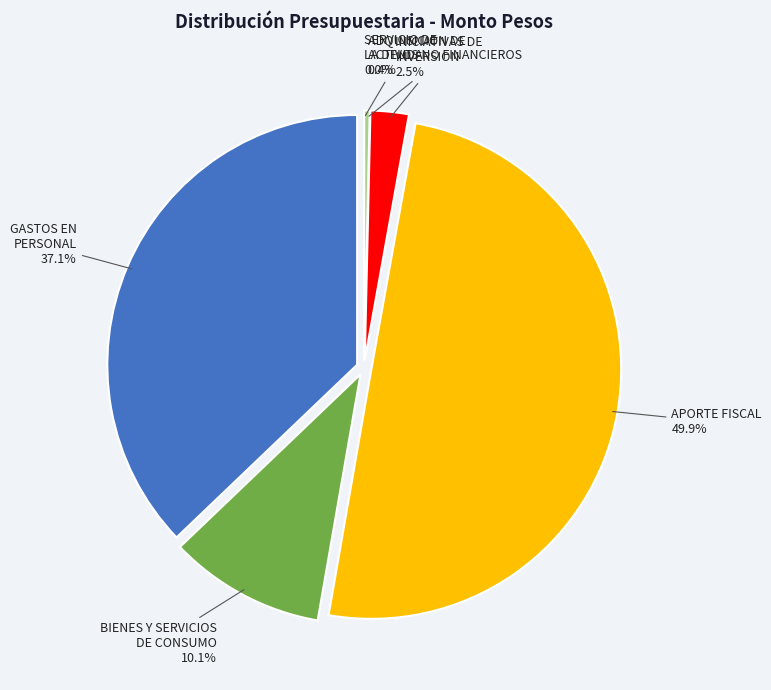

How many segments does this pie chart have?

6